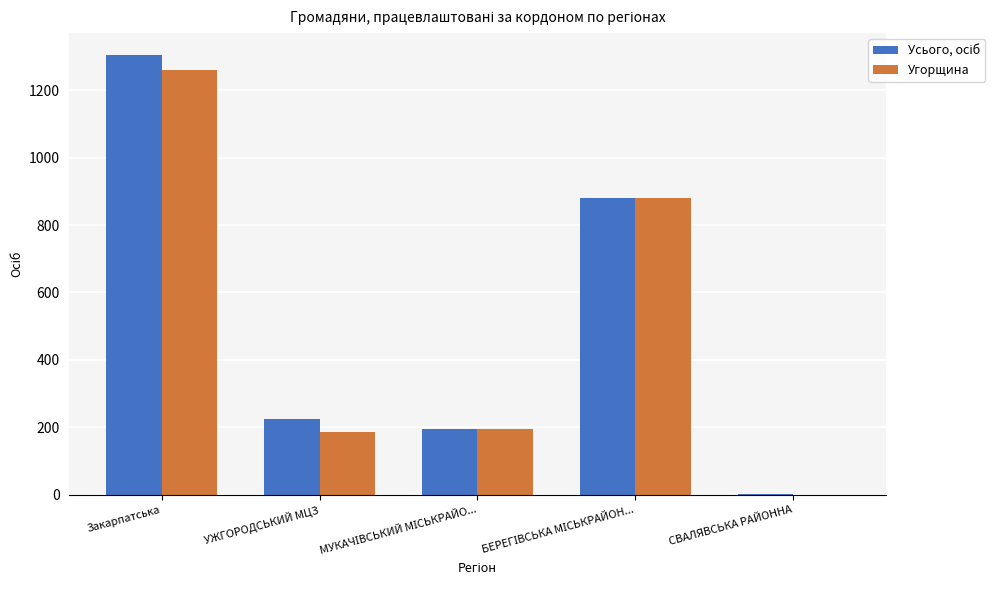

Is it true that Угорщина equals 315 at УЖГОРОДСЬКИЙ МЦЗ?

False